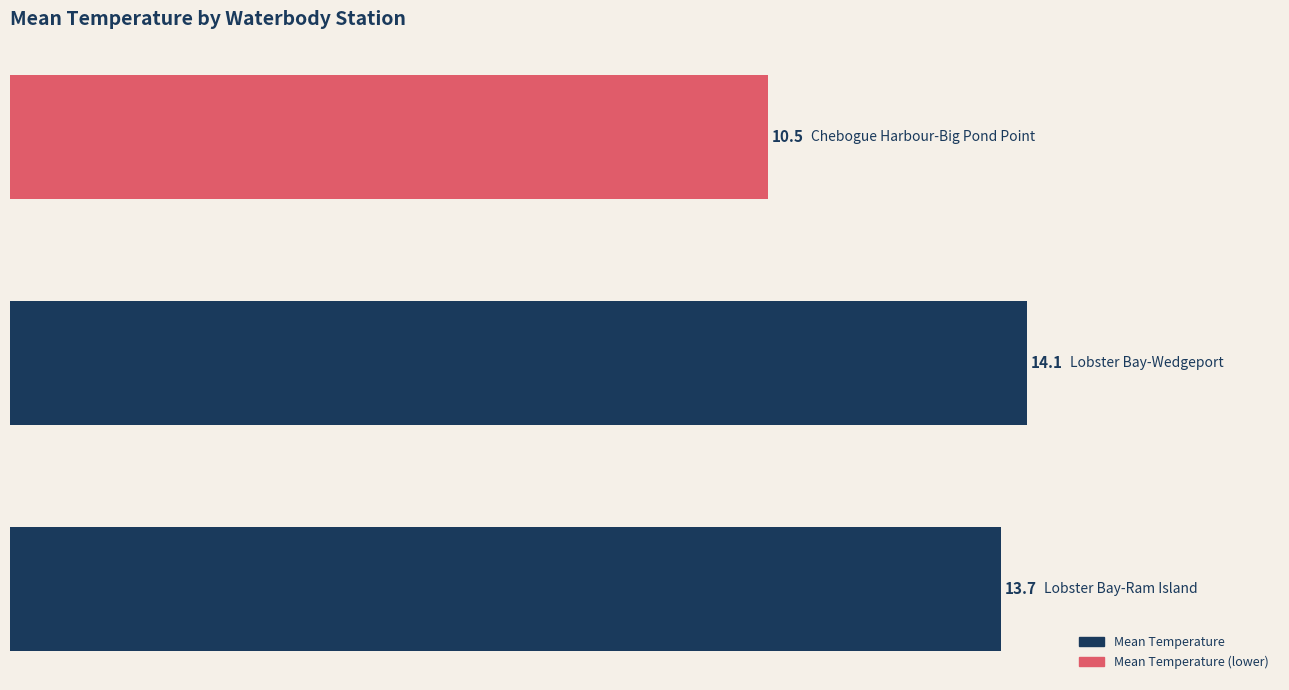

What is the difference between the maximum and minimum values?

3.6